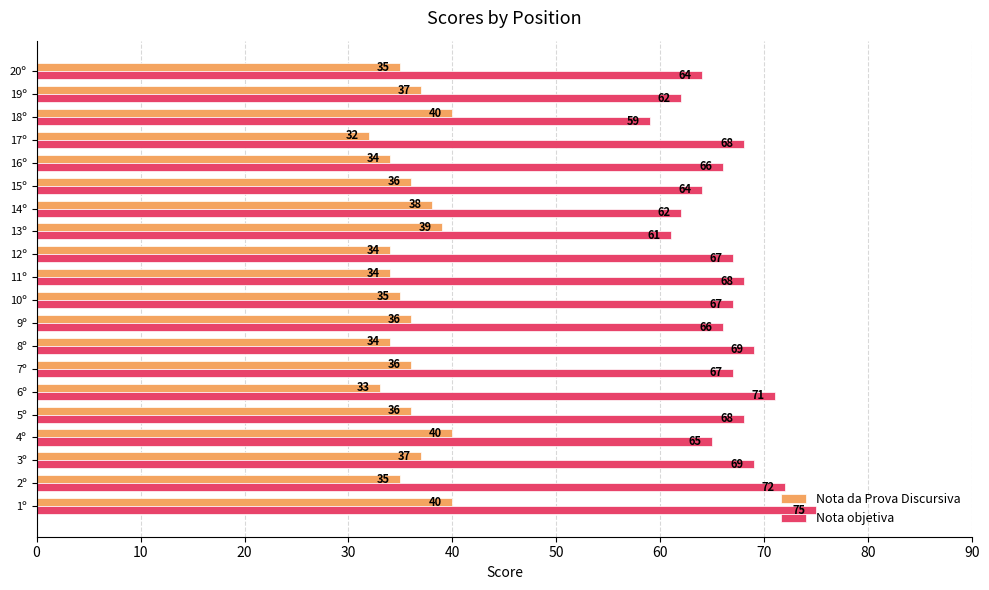

True or false: Nota da Prova Discursiva has a value of 37 at 19º.

True